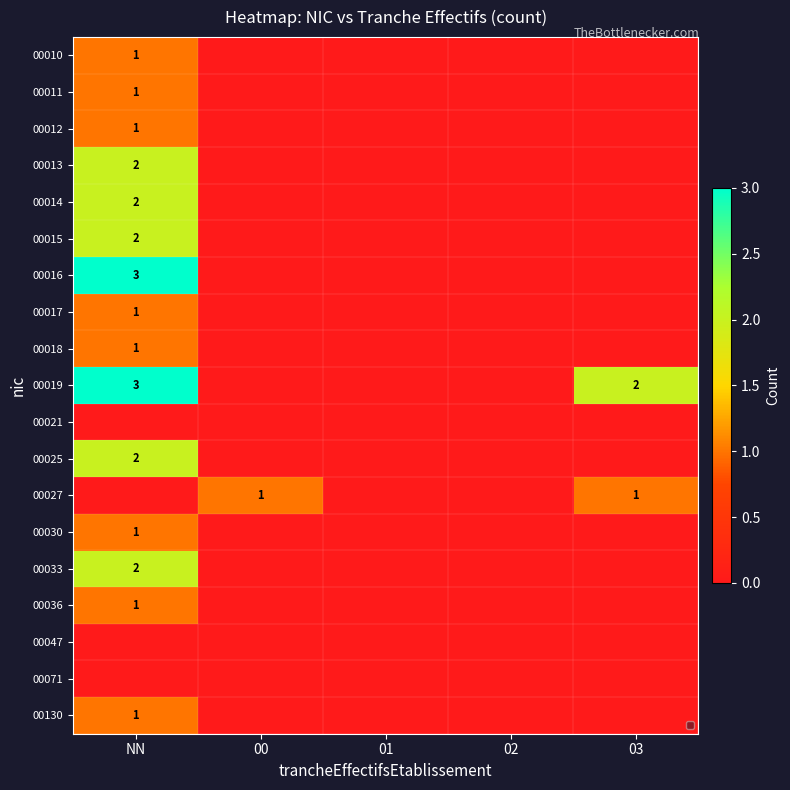

The value of 00014 at 01 is 0. True or false?

True